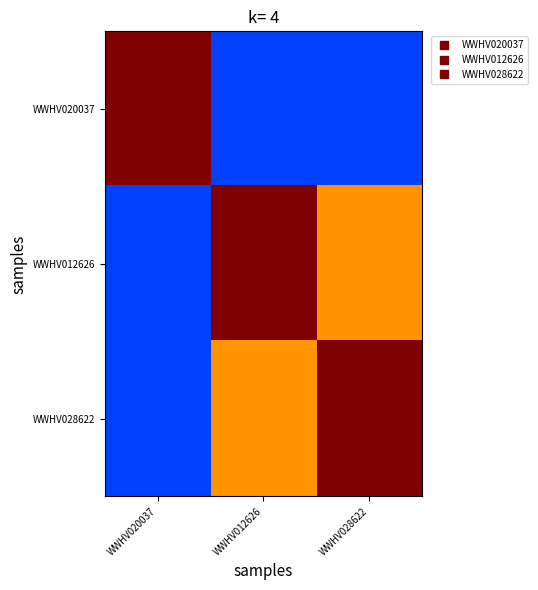

Count the number of categories in the chart.

3